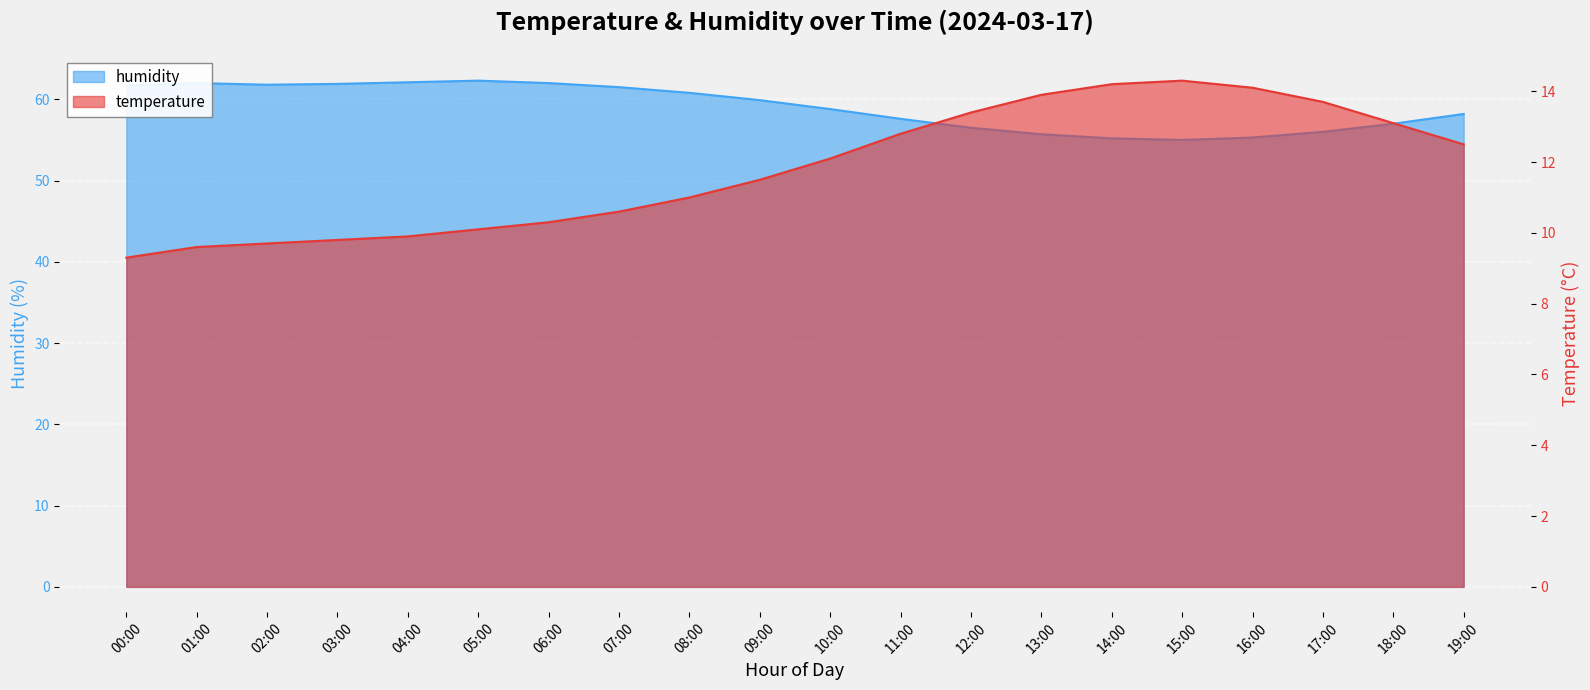

How many values in the temperature series are below 12?

10